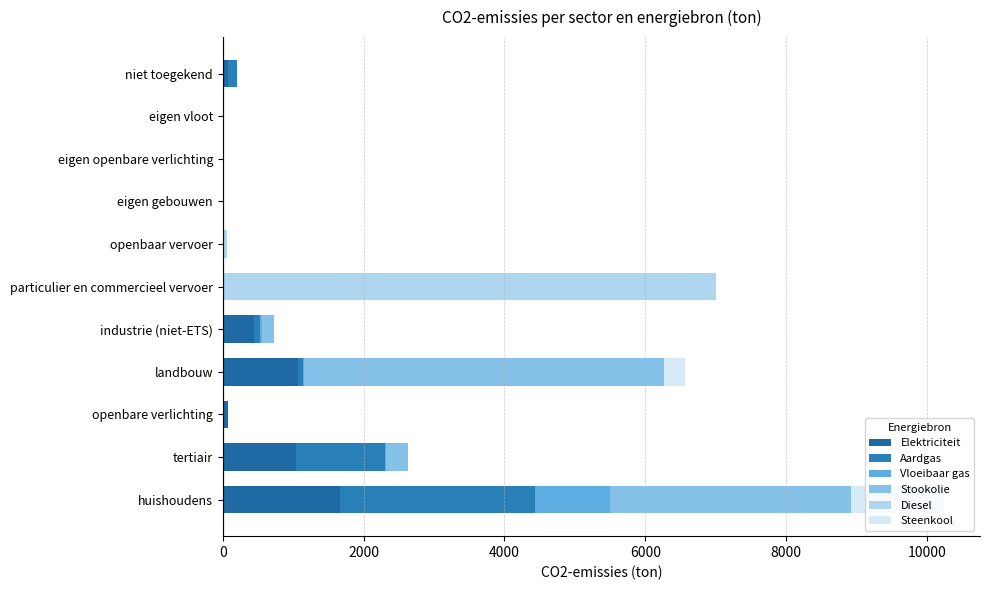

Reading right to left, transcribe all the data shown in this chart.

Elektriciteit: 72.7	0.0	0.0	0.0	0.0	0.4	449.8	1063.0	75.5	1044.5	1659.1
Aardgas: 123.2	0.0	0.0	0.0	0.0	0.7	74.1	78.7	0.0	1253.5	2772.3
Vloeibaar gas: 0.0	0.0	0.0	0.0	0.0	22.3	32.8	15.9	0.0	21.1	1073.1
Stookolie: 0.0	0.0	0.0	0.0	0.0	0.0	174.6	5107.2	0.0	307.2	3410.2
Diesel: 0.0	0.0	0.0	0.0	65.3	6973.7	0.0	0.0	0.0	0.0	0.0
Steenkool: 0.0	0.0	0.0	0.0	0.0	0.0	1.0	295.1	0.0	0.0	1323.5